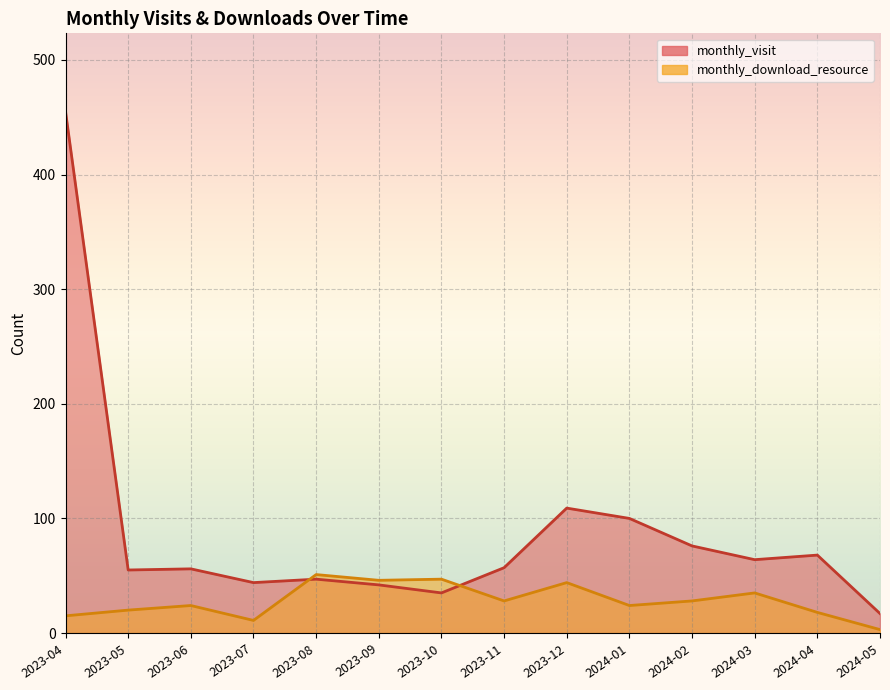

What are all the series names shown in the legend?

monthly_visit, monthly_download_resource